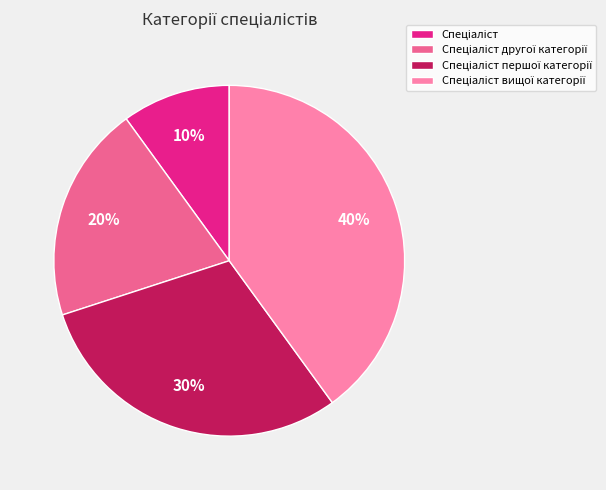

Is there a majority slice in this chart?

No